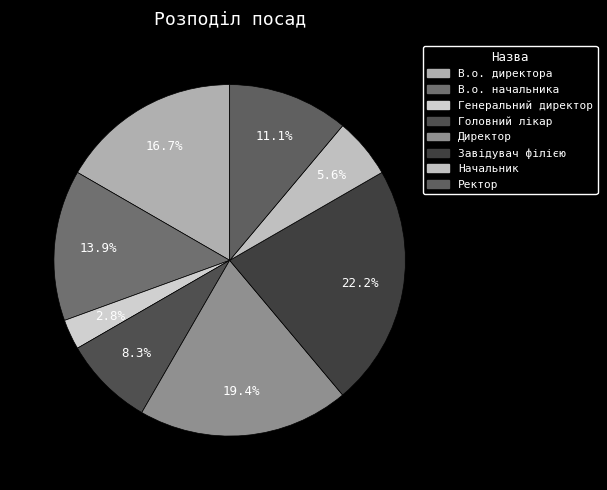

What is the change in value from В.о. директора to Головний лікар?

-3